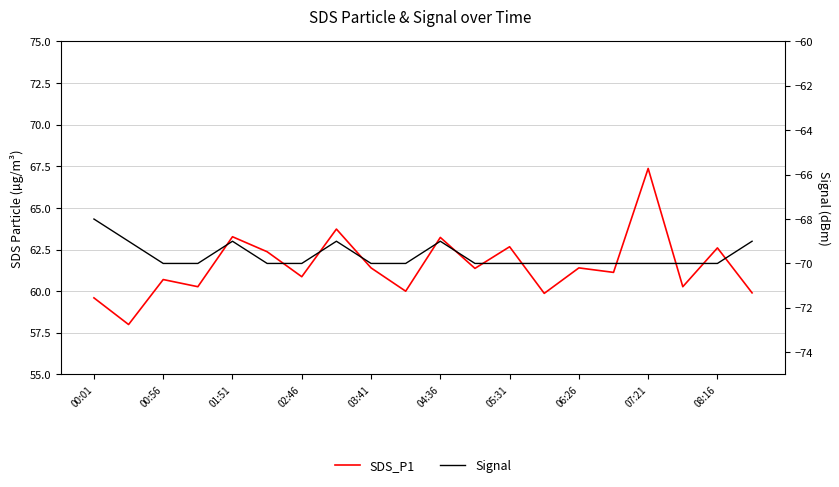

Does the chart have visible grid lines?

Yes